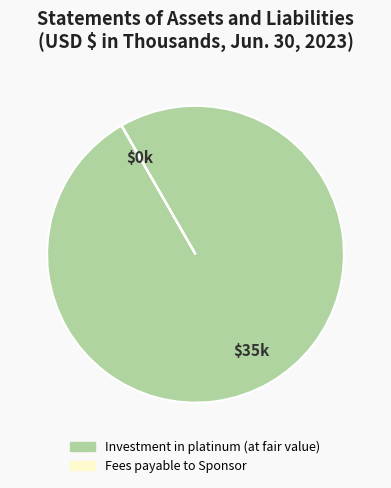

What is the majority slice?

Investment in platinum (at fair value)